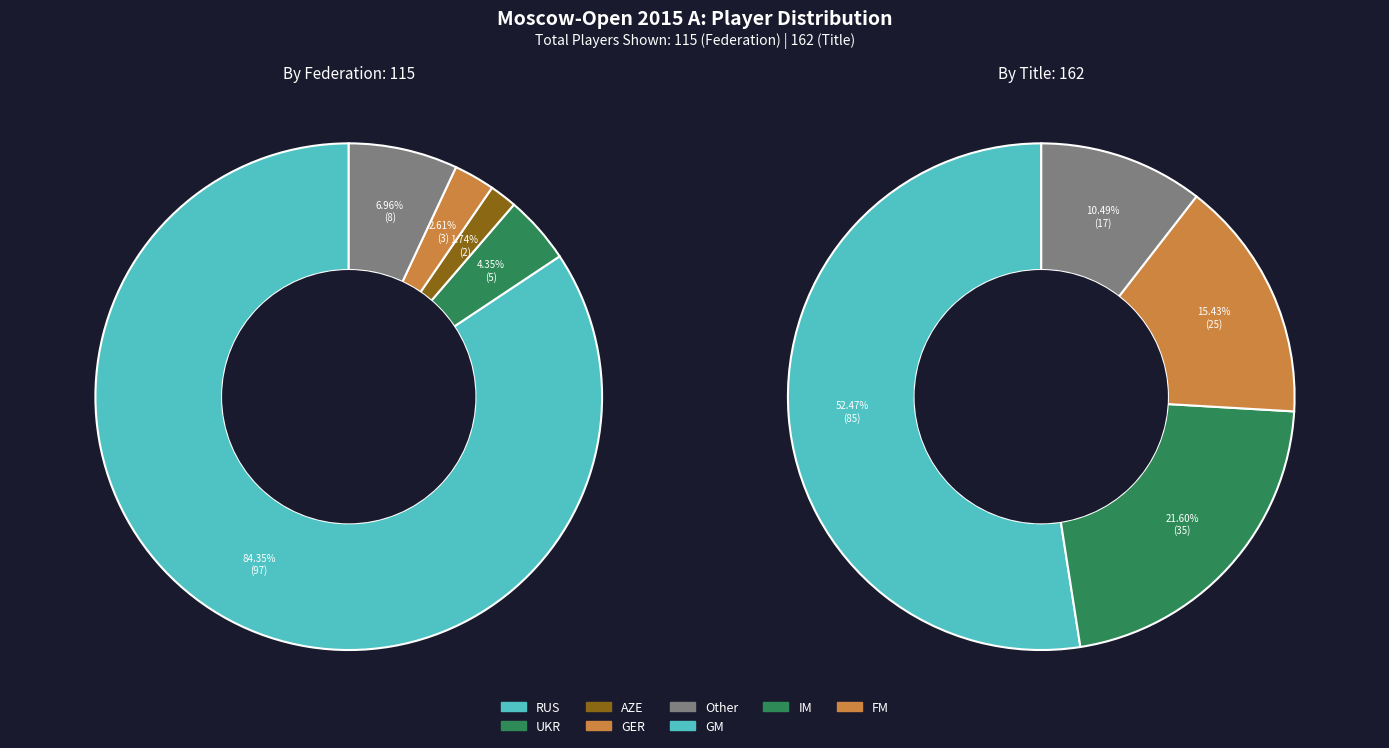

How much of the chart is everything except AZE?

98.4%